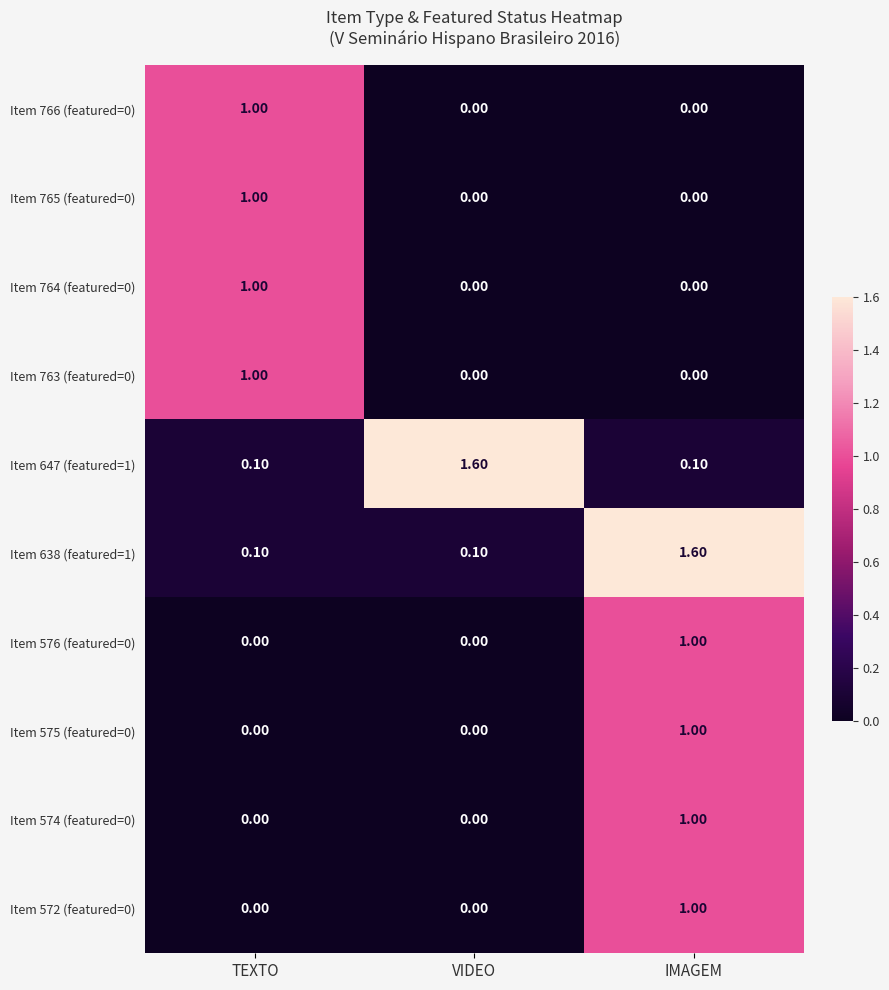

What is the average value of the Item 764 (featured=0) series?

0.3